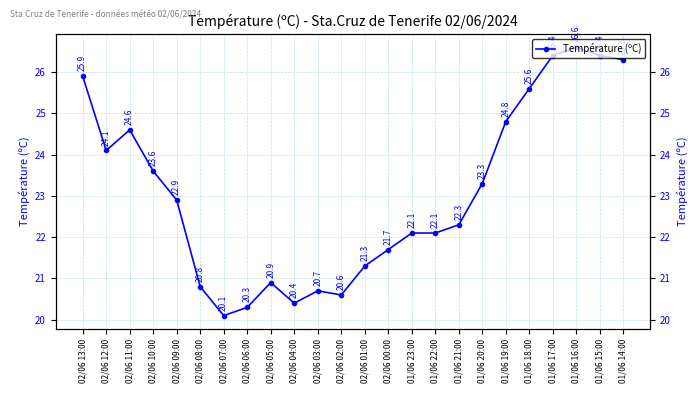

Is this an area chart (filled region under the line)?

No